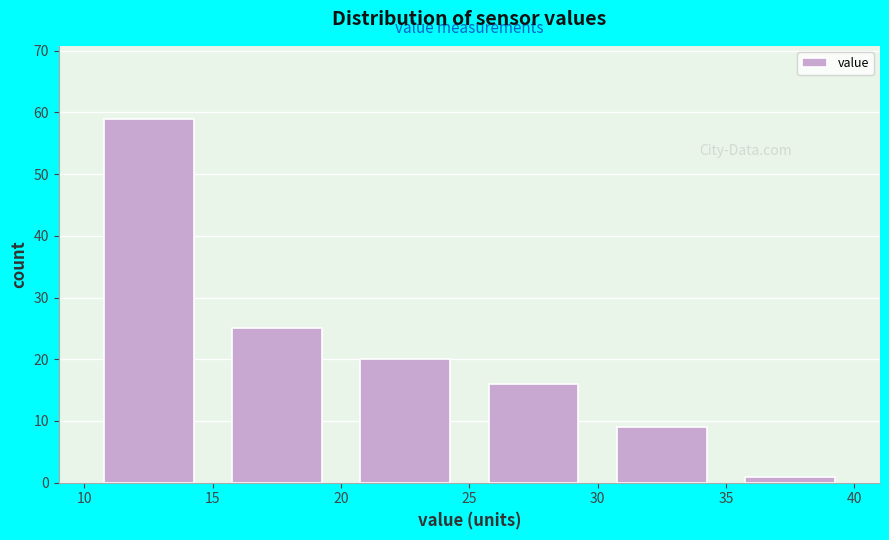

Reading left to right, transcribe this chart: for each bar, give the range it covers on the x-axis and its height. The values are not printed on the chart, so give them approximately, as read against the axis.

10 to 15: 59
15 to 20: 25
20 to 25: 20
25 to 30: 16
30 to 35: 9
35 to 40: 1